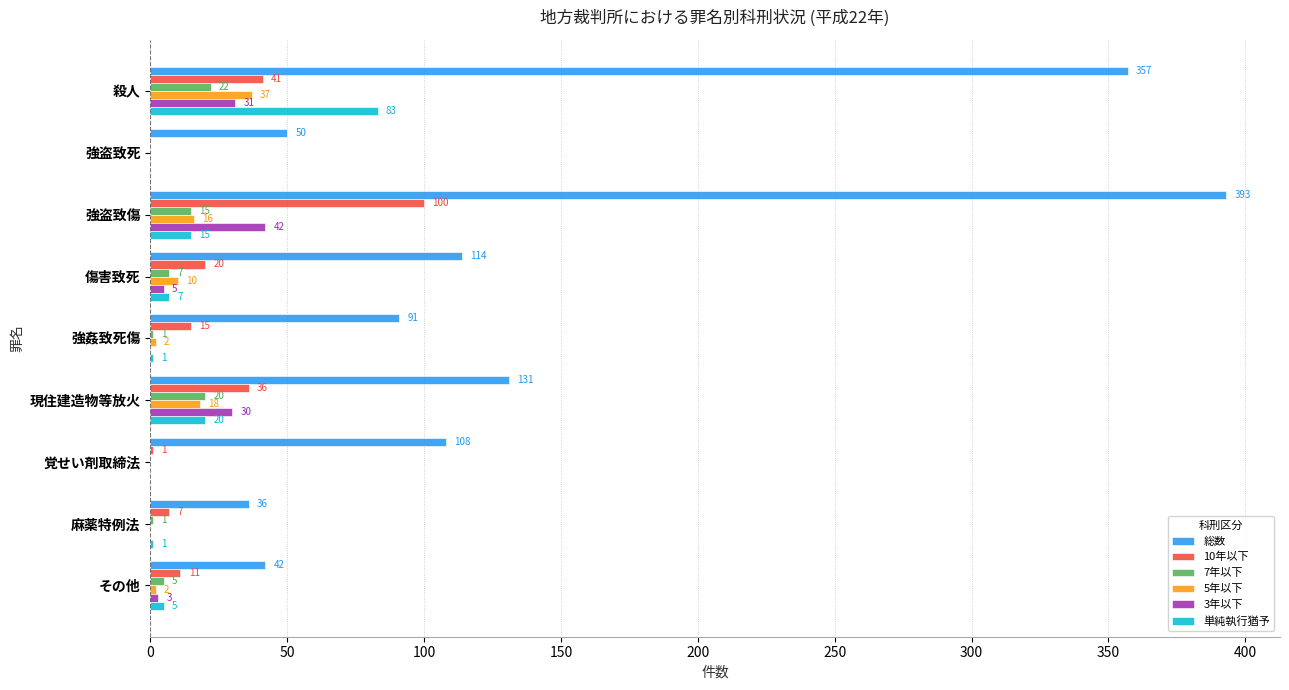

What is the highest value of the 総数 series?

393